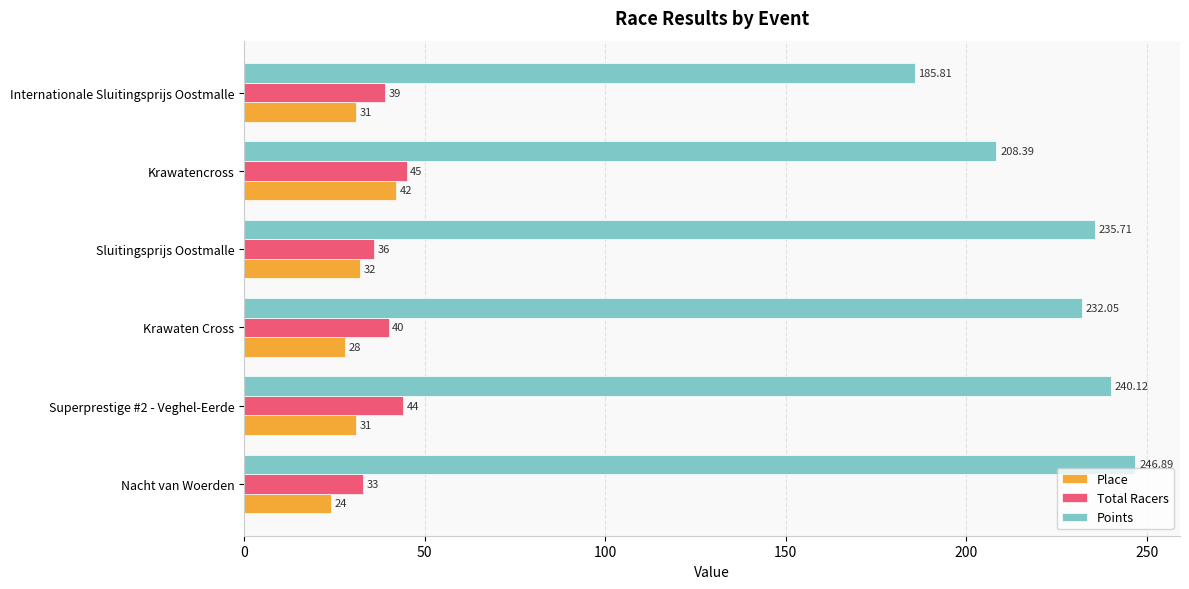

What are all the series names shown in the legend?

Place, Total Racers, Points